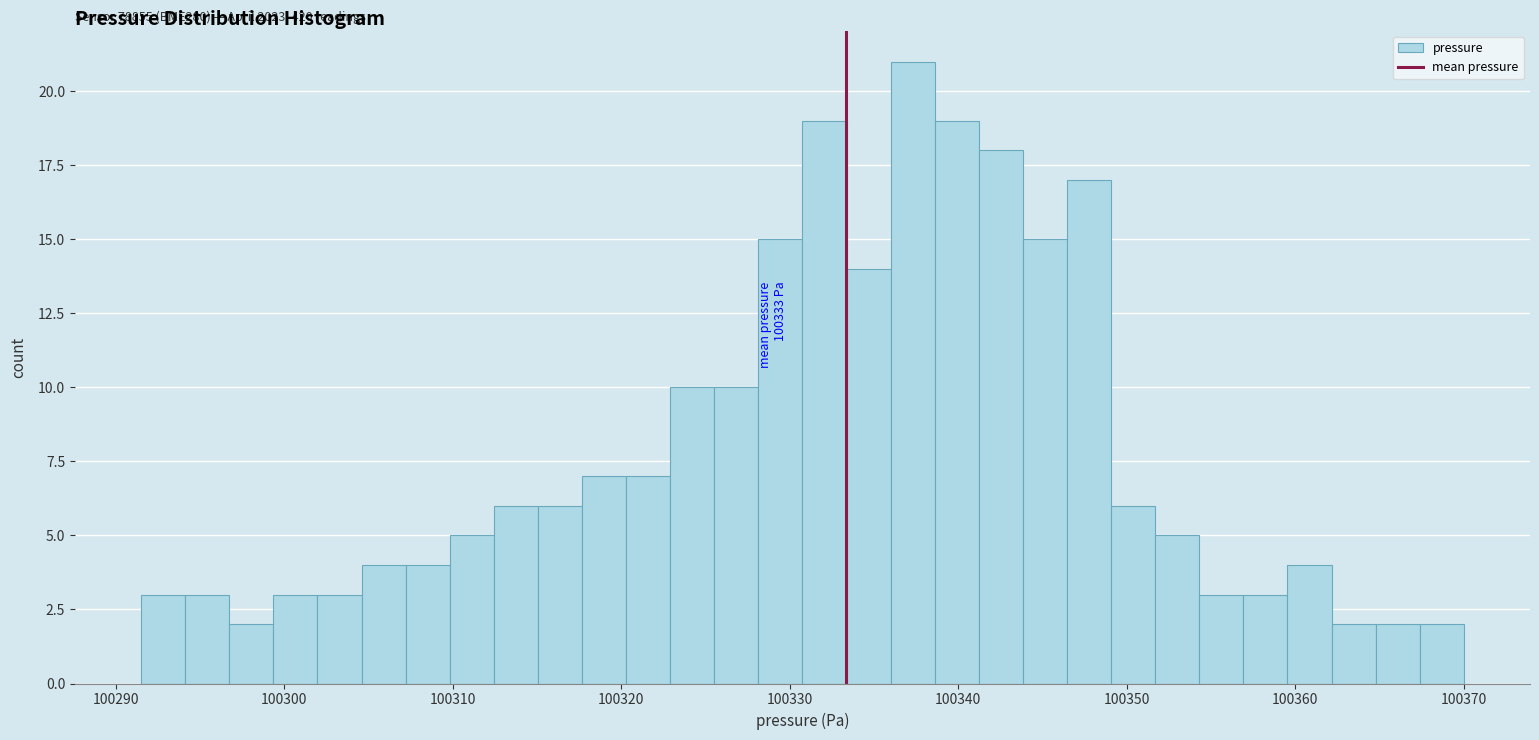

Around what value on the x-axis is the tallest bar? Give the approximate position of its centre, as read against the axis.

100337